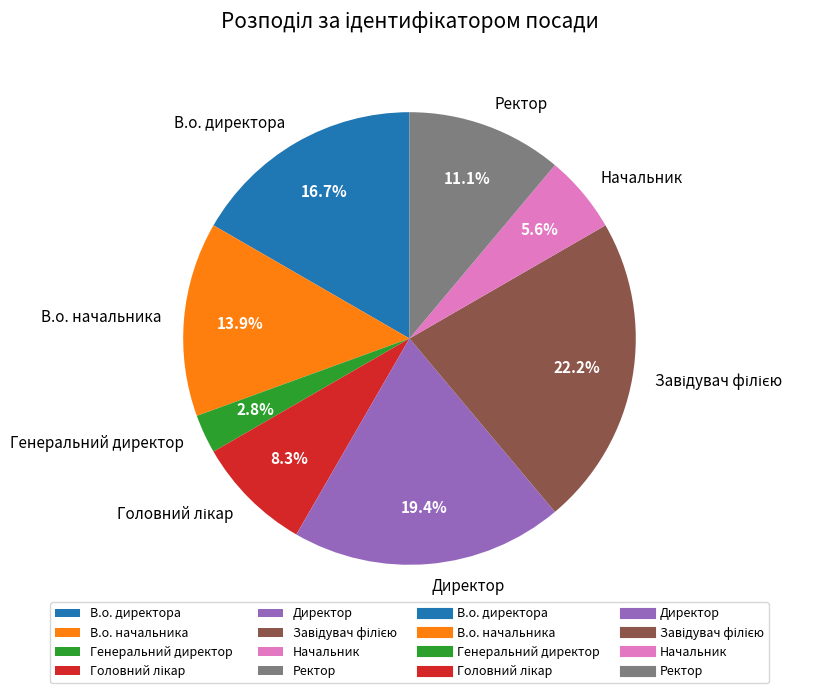

What is the total percentage of В.о. директора and В.о. начальника?

30.6%